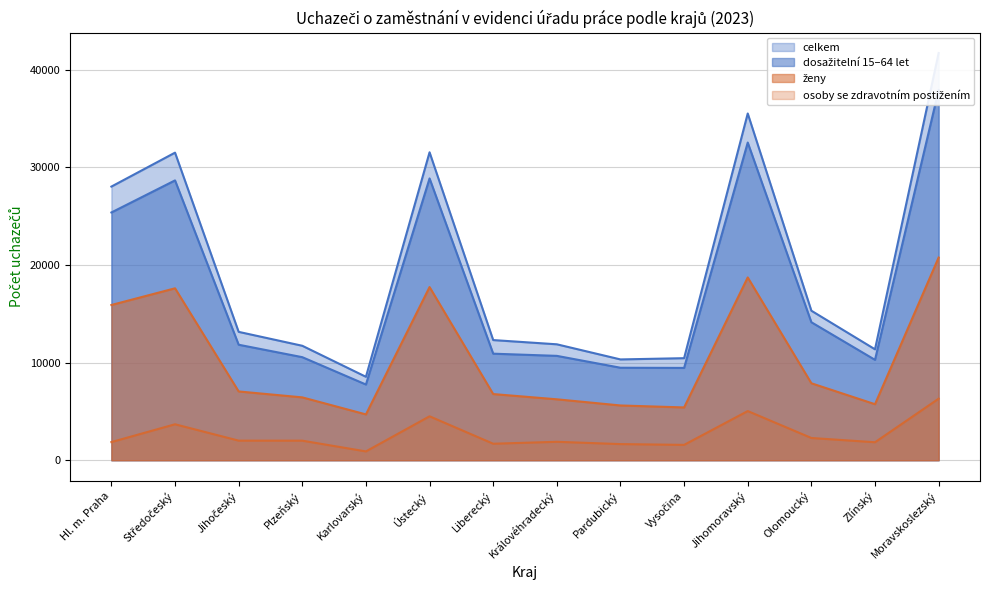

Reading left to right, transcribe all the data shown in this chart.

ženy: Hl. m. Praha=15908	Středočeský=17618	Jihočeský=7049	Plzeňský=6442	Karlovarský=4696	Ústecký=17746	Liberecký=6781	Královéhradecký=6244	Pardubický=5612	Vysočina=5411	Jihomoravský=18730	Olomoucký=7887	Zlínský=5741	Moravskoslezský=20770
dosažitelní 15–64 let: Hl. m. Praha=25389	Středočeský=28675	Jihočeský=11836	Plzeňský=10561	Karlovarský=7759	Ústecký=28877	Liberecký=10919	Královéhradecký=10695	Pardubický=9478	Vysočina=9460	Jihomoravský=32554	Olomoucký=14140	Zlínský=10287	Moravskoslezský=37929
celkem: Hl. m. Praha=28041	Středočeský=31519	Jihočeský=13155	Plzeňský=11729	Karlovarský=8550	Ústecký=31556	Liberecký=12313	Královéhradecký=11880	Pardubický=10330	Vysočina=10458	Jihomoravský=35531	Olomoucký=15321	Zlínský=11366	Moravskoslezský=41729
osoby se zdravotním postižením: Hl. m. Praha=1861	Středočeský=3685	Jihočeský=2008	Plzeňský=2005	Karlovarský=904	Ústecký=4502	Liberecký=1691	Královéhradecký=1890	Pardubický=1654	Vysočina=1574	Jihomoravský=5039	Olomoucký=2280	Zlínský=1843	Moravskoslezský=6307